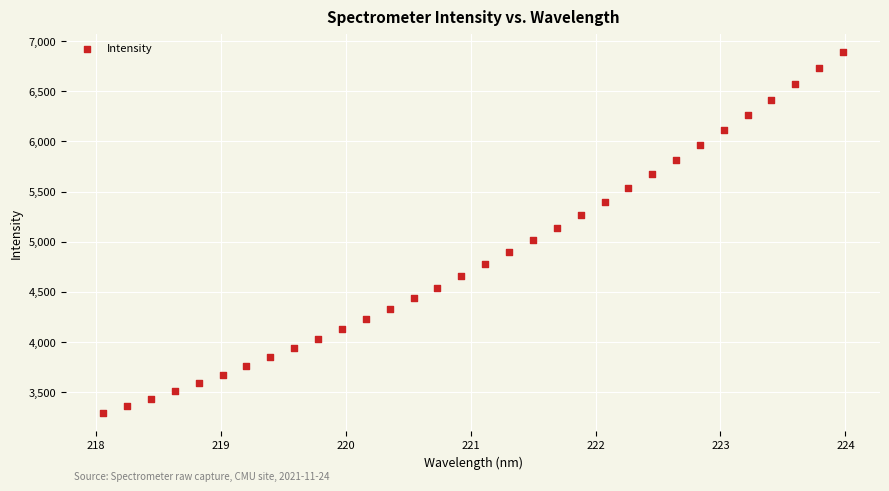

What is the range of X values (max minus min)?

5.9